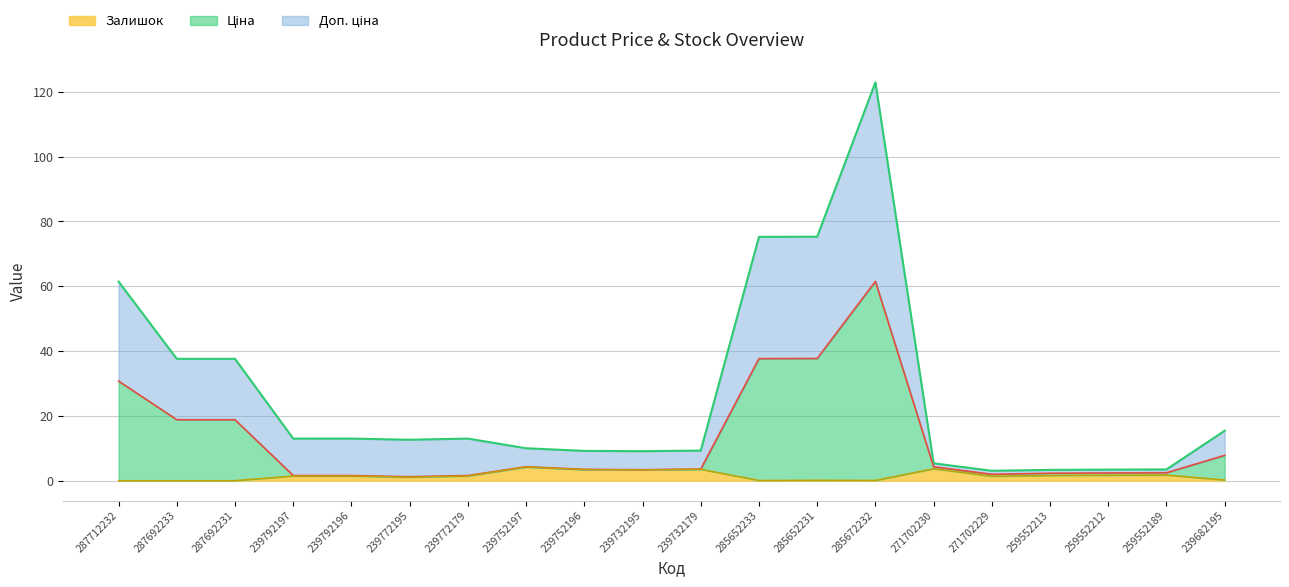

What is the difference between the second highest and minimum values in the Залишок series?

3.7